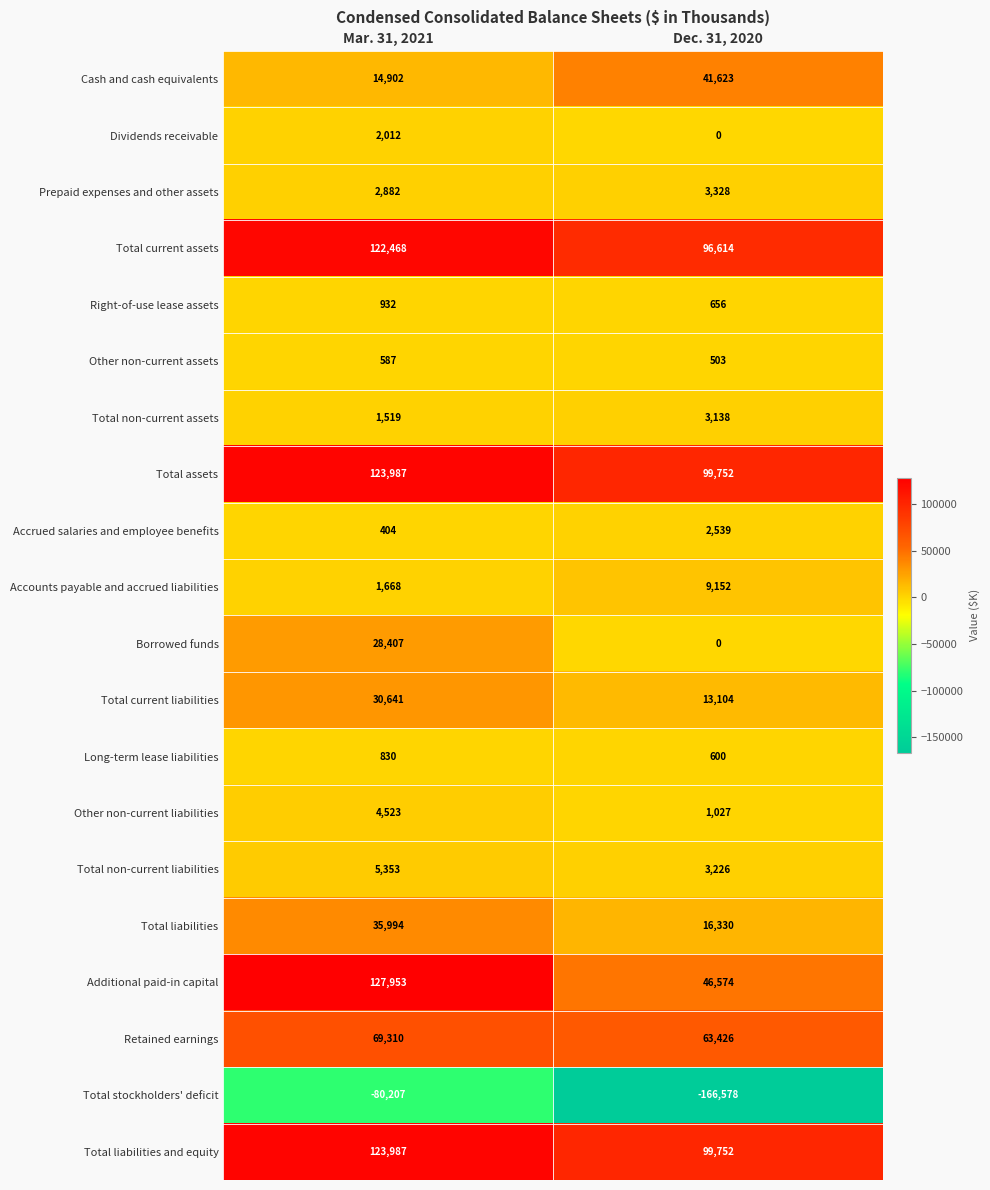

What is the minimum value shown in the chart?

-166578